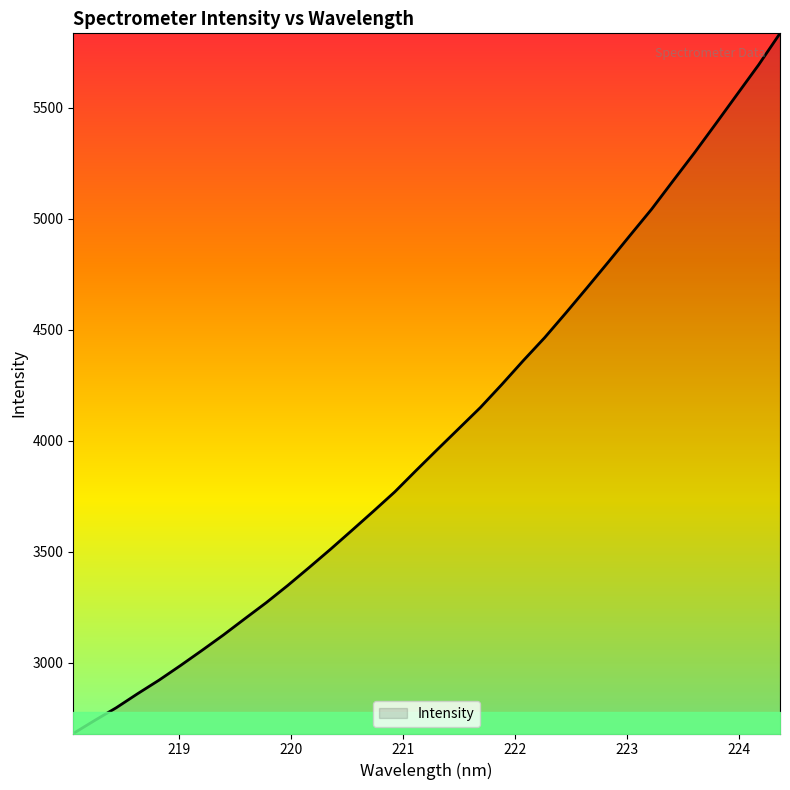

What is the maximum value shown in the chart?

5835.1